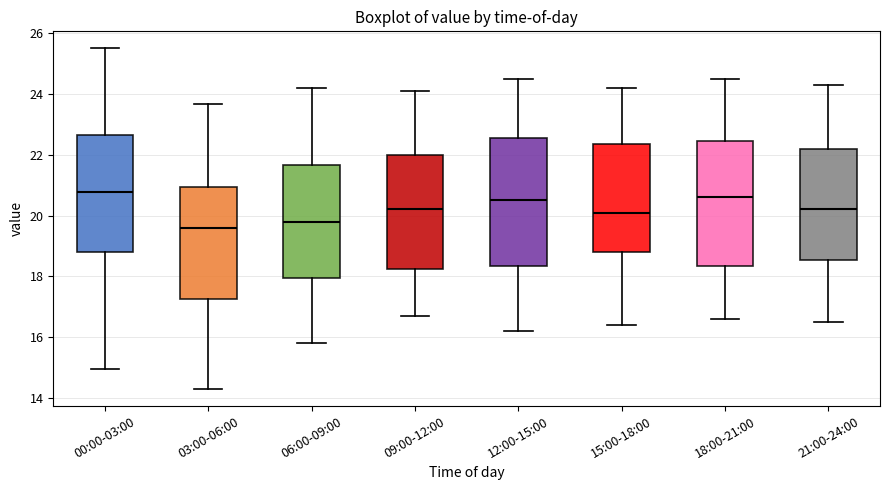

Reading left to right, read every box against the y-axis: the position of its median line, the range the box covers, and the ends of its whiskers. The values are not printed on the chart, so give them approximately, as read against the axis.

00:00-03:00: median 20.8, box 18.8 to 22.6, whiskers 15.0 to 25.6
03:00-06:00: median 19.6, box 17.2 to 21.0, whiskers 14.4 to 23.6
06:00-09:00: median 19.8, box 18.0 to 21.6, whiskers 15.8 to 24.2
09:00-12:00: median 20.2, box 18.2 to 22.0, whiskers 16.8 to 24.2
12:00-15:00: median 20.6, box 18.4 to 22.6, whiskers 16.2 to 24.6
15:00-18:00: median 20.2, box 18.8 to 22.4, whiskers 16.4 to 24.2
18:00-21:00: median 20.6, box 18.4 to 22.4, whiskers 16.6 to 24.6
21:00-24:00: median 20.2, box 18.6 to 22.2, whiskers 16.6 to 24.4